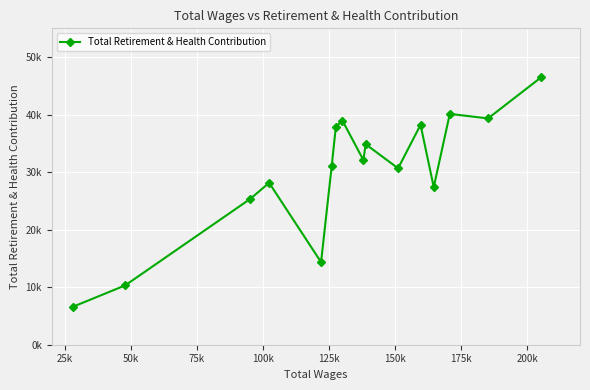

How many points are higher than both their immediate neighbors (excluding endpoints)?

5